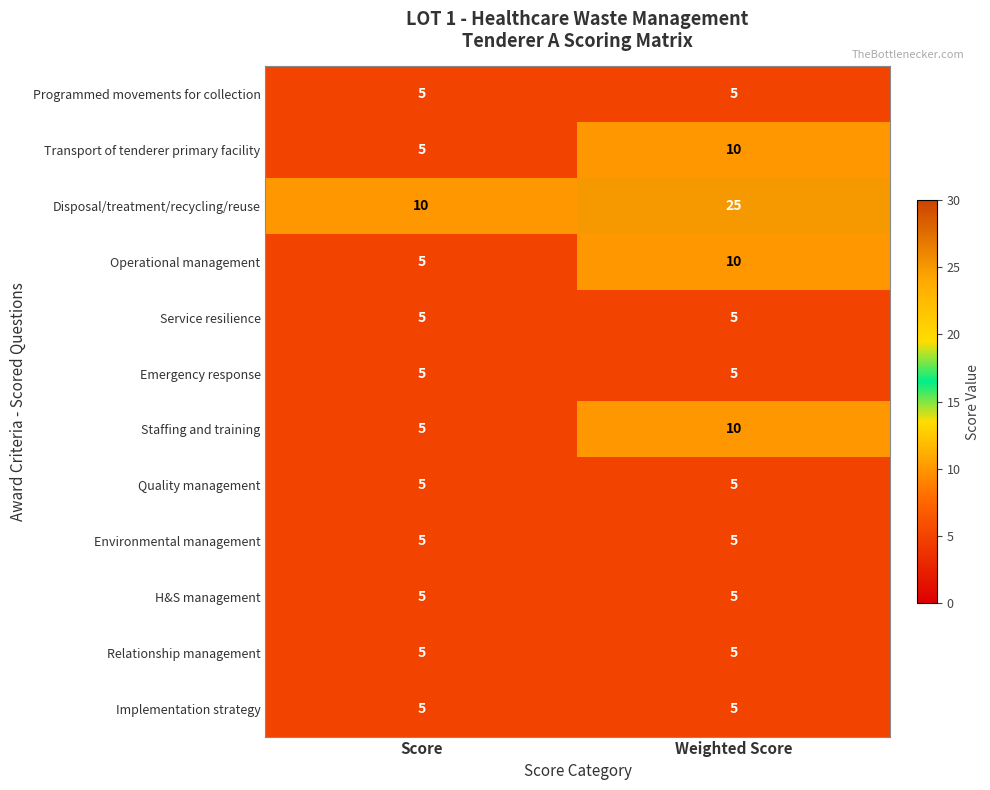

Between Score and Weighted Score, which series saw the biggest shift?

Disposal/treatment/recycling/reuse